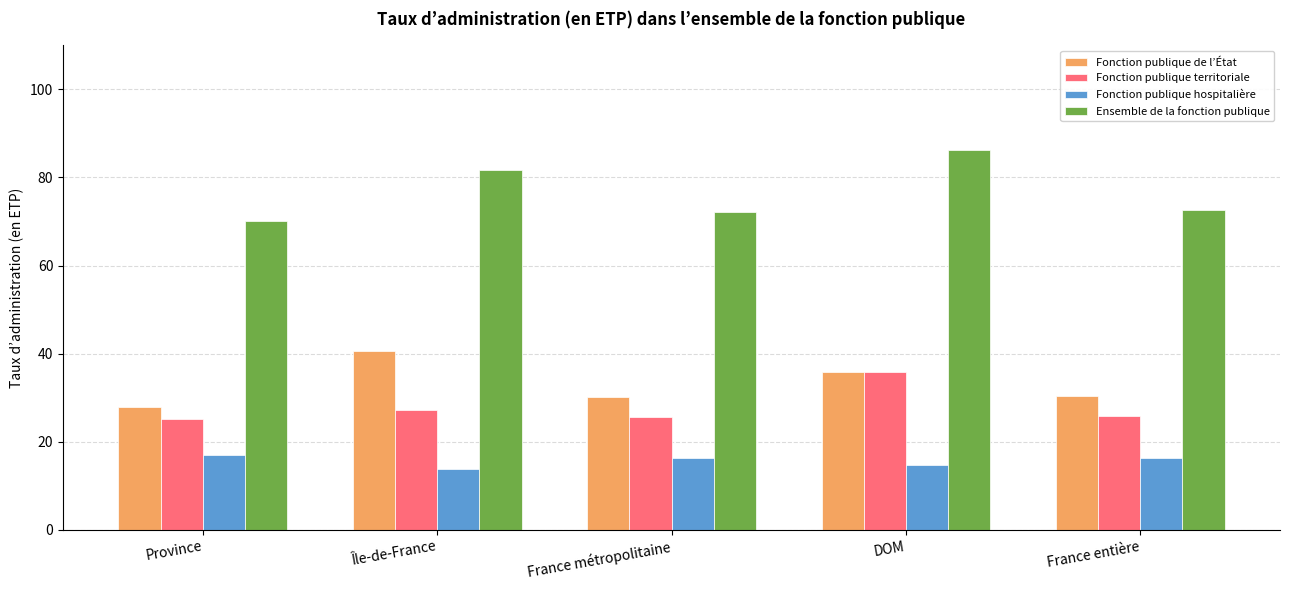

Which series has the widest spread of values?

Ensemble de la fonction publique